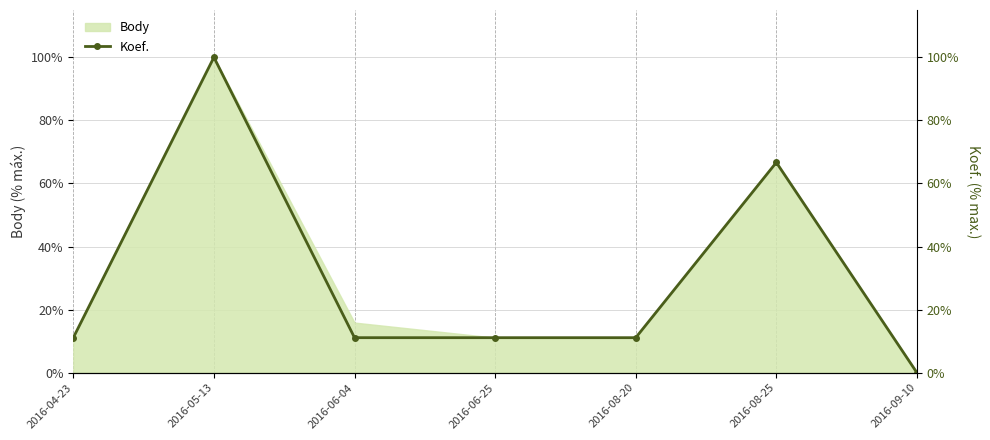

True or false: the data shows 0.7 at 2016-08-25.

True